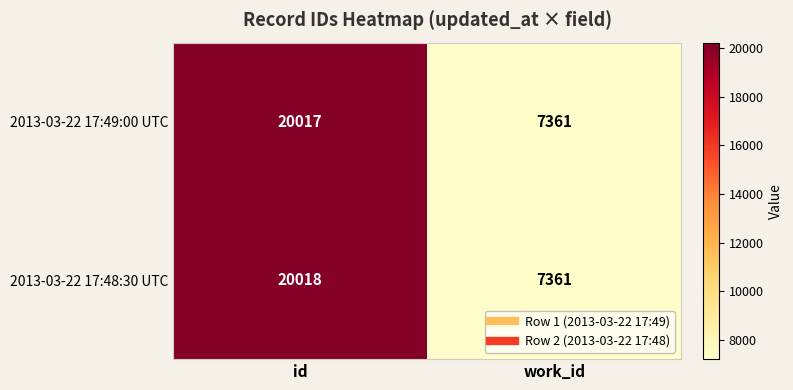

Which series has the largest range (max minus min)?

2013-03-22 17:48:30 UTC